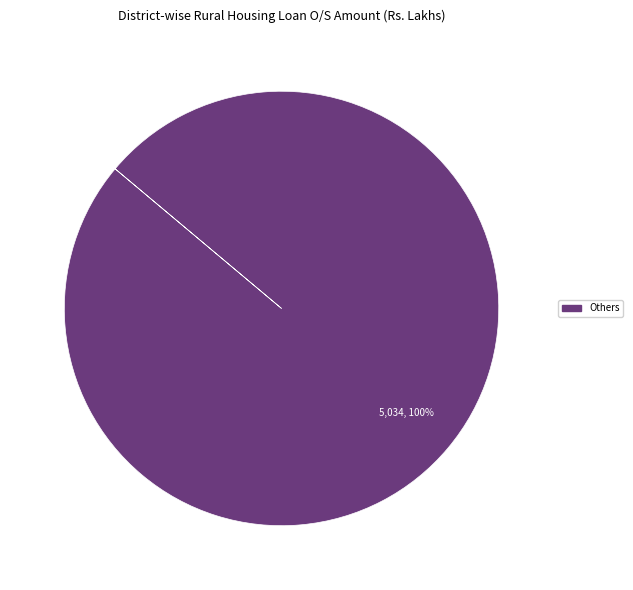

Is there a majority slice in this chart?

Yes